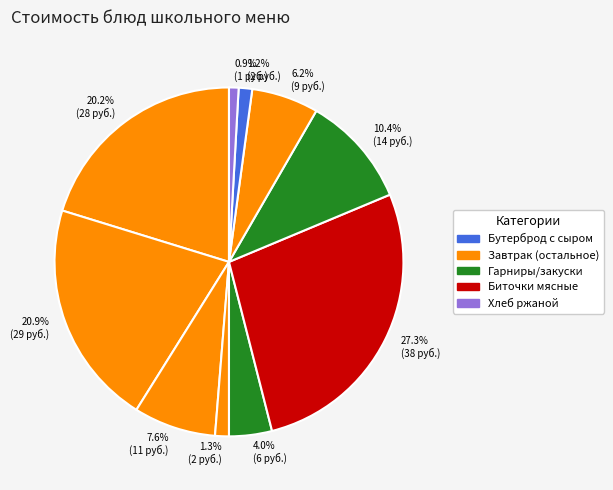

Count the number of slices in the pie.

10